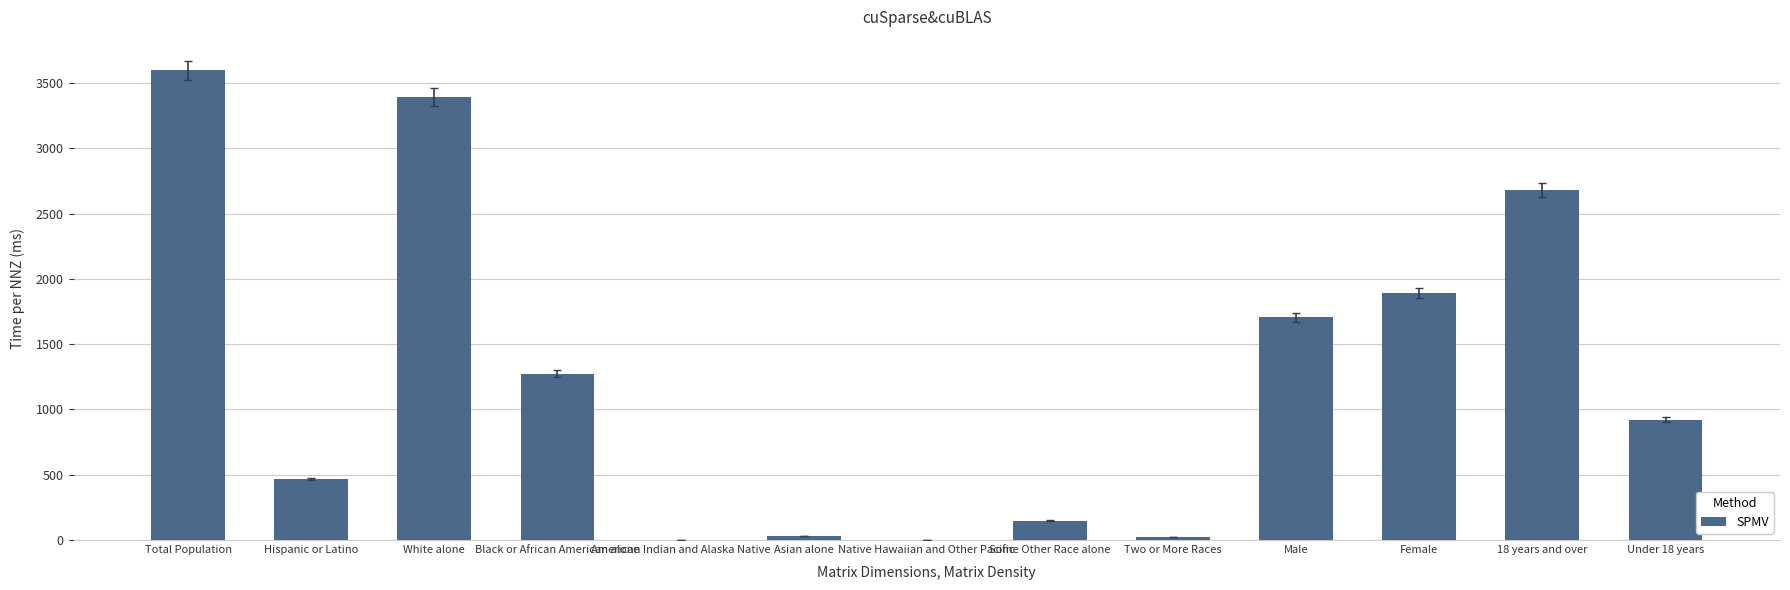

What is the difference between the values at Two or More Races and 18 years and over?

2654